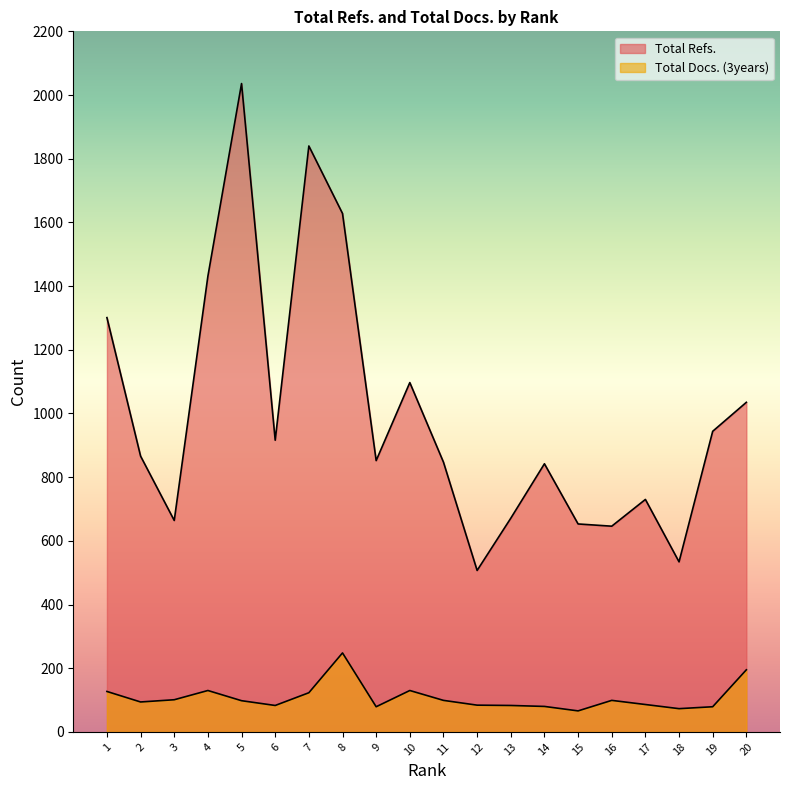

Reading left to right, what are all the values shown in this chart?

Total Refs.: 1301	866	664	1431	2036	916	1840	1628	852	1097	847	507	671	842	653	646	730	534	944	1035
Total Docs. (3years): 127	94	101	130	98	83	123	248	79	130	99	84	83	80	66	99	86	73	79	195